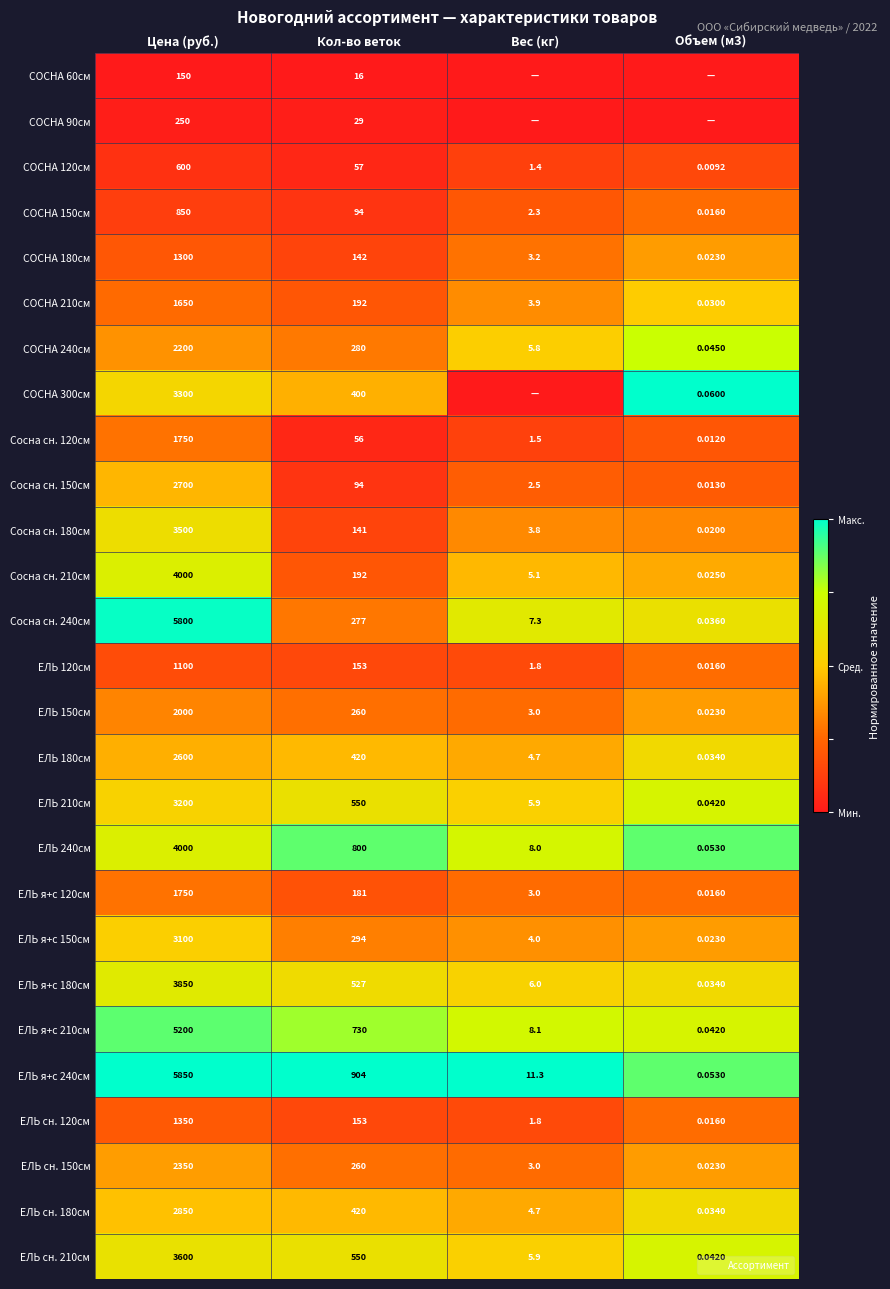

What is the difference between the highest and lowest values at Объем (м3)?

1.0